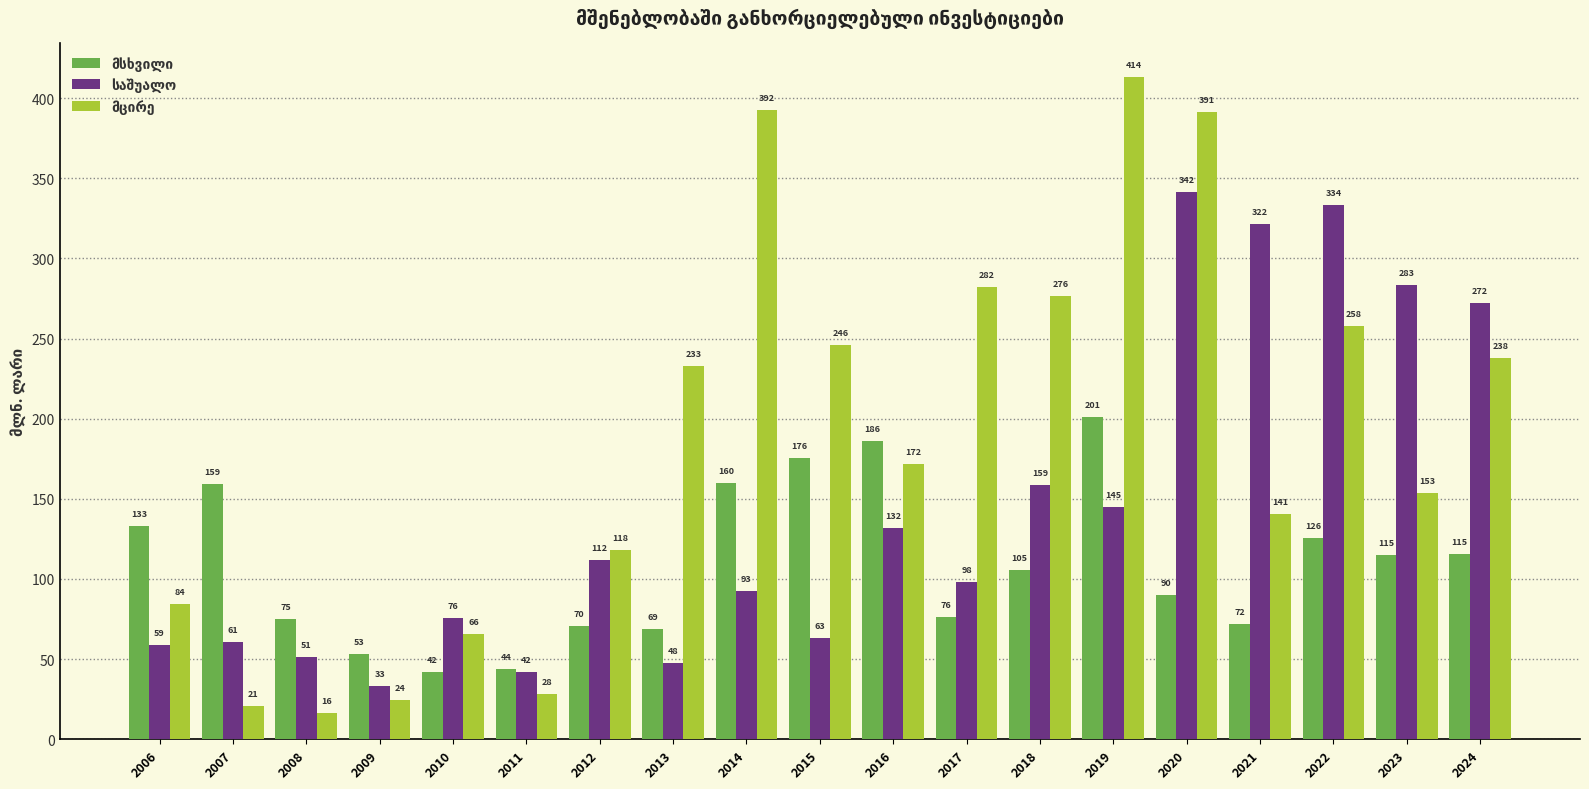

What is the greatest value displayed?

413.5